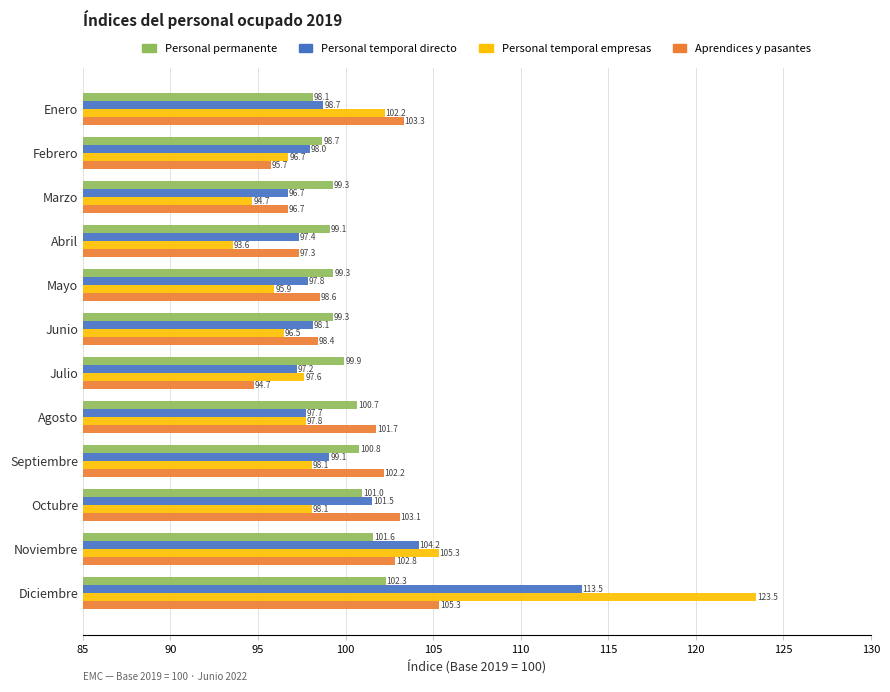

At how many categories does at least one series exceed 99?

11